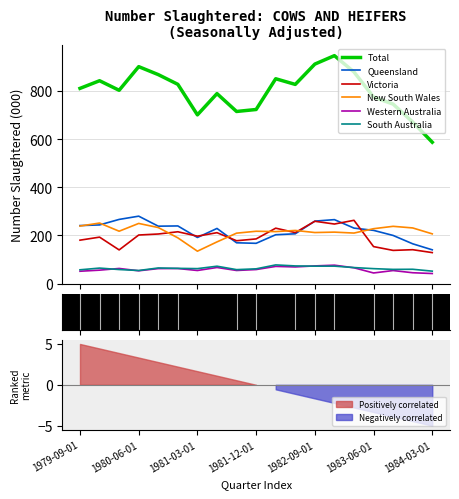

Which category has the highest value in the Victoria series?

14